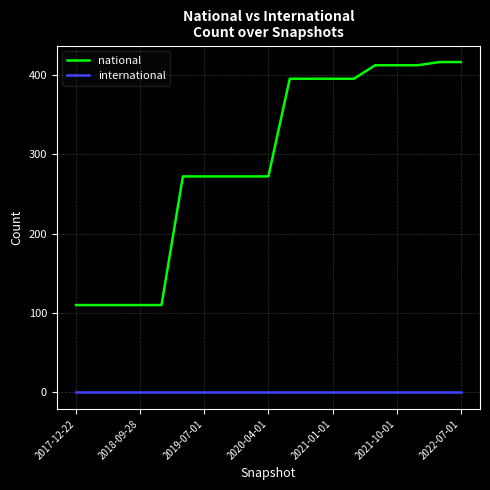

Which series has the largest total across all categories?

national